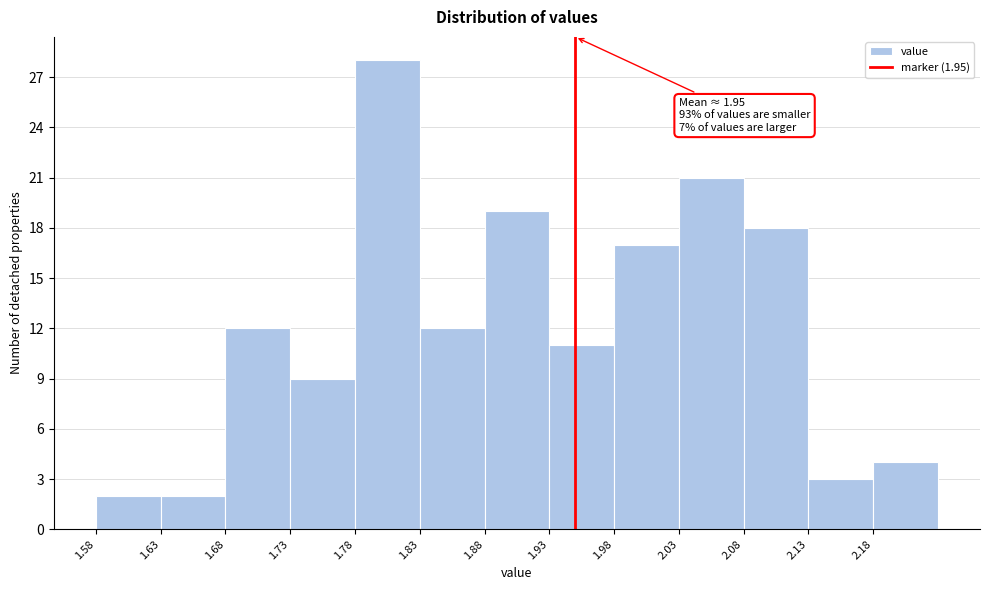

Over which range of the x-axis is the bar tallest?

1.78 to 1.83